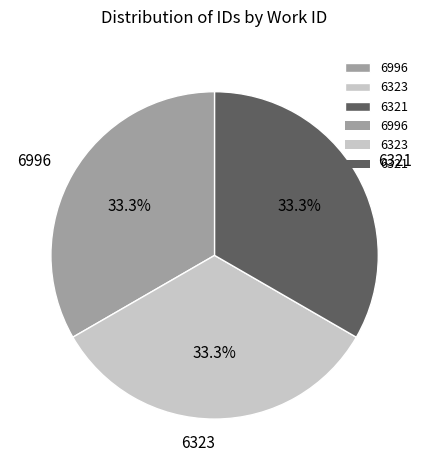

What is the ratio of the value at 6321 to the value at 6996?

1.0